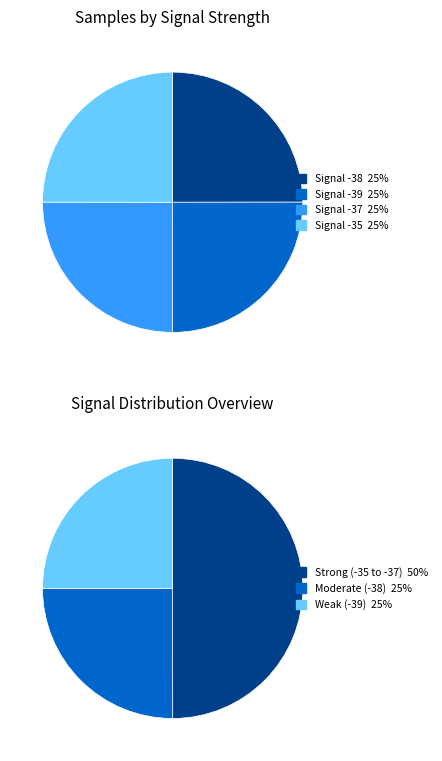

How much of the chart is everything except Signal -39?

75.0%